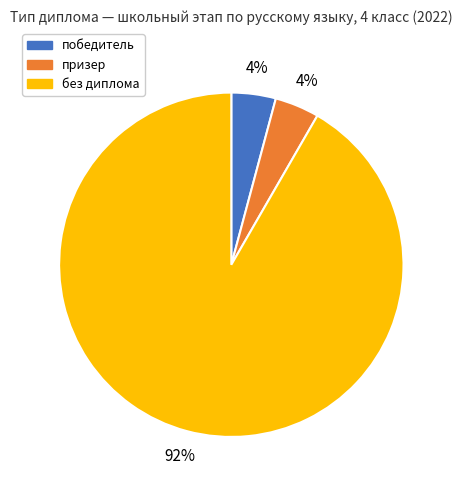

How many slices are in this pie chart?

3